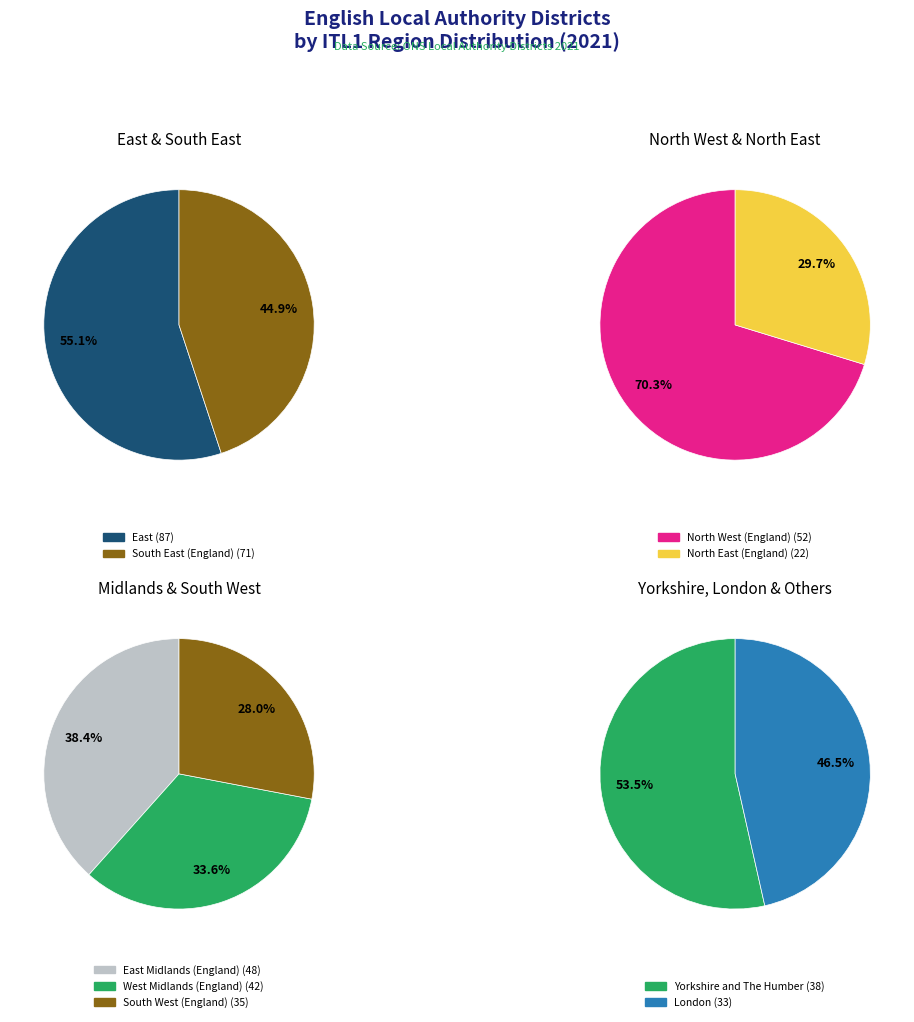

True or false: Yorkshire and The Humber accounts for 9% of the total.

True